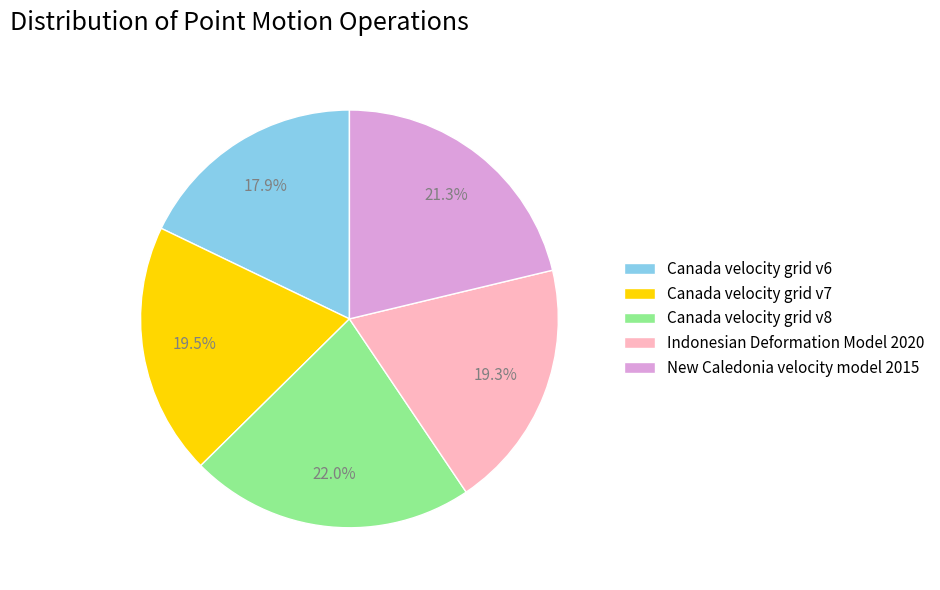

True or false: Canada velocity grid v6 accounts for 28% of the total.

False